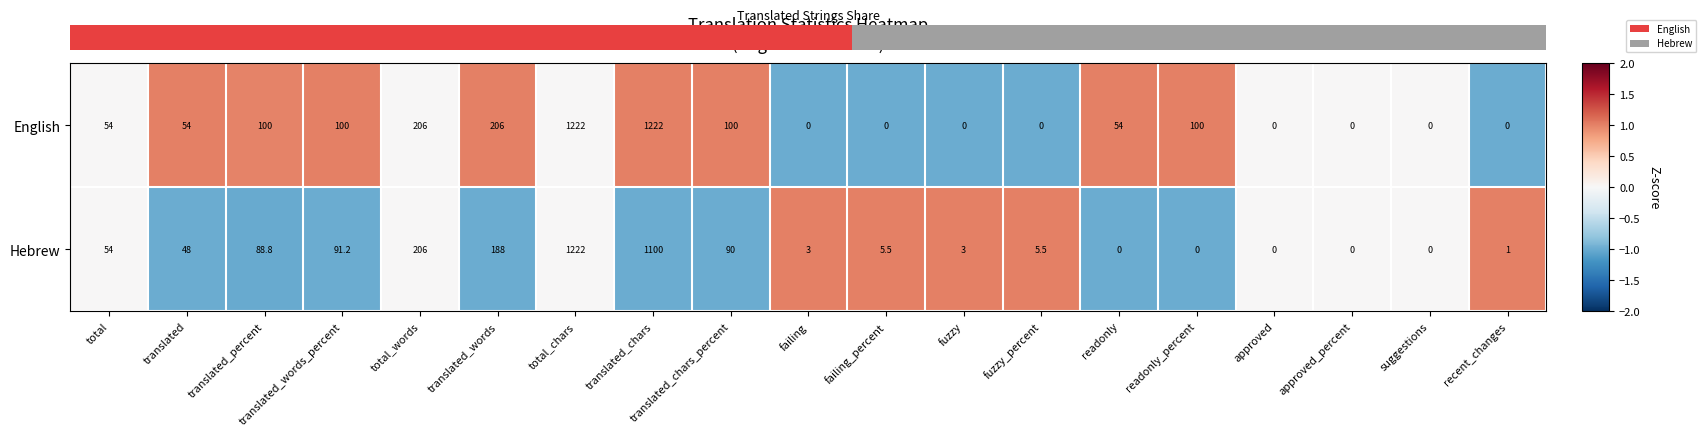

At approved_percent, list the series in order from smallest to largest.

English, Hebrew